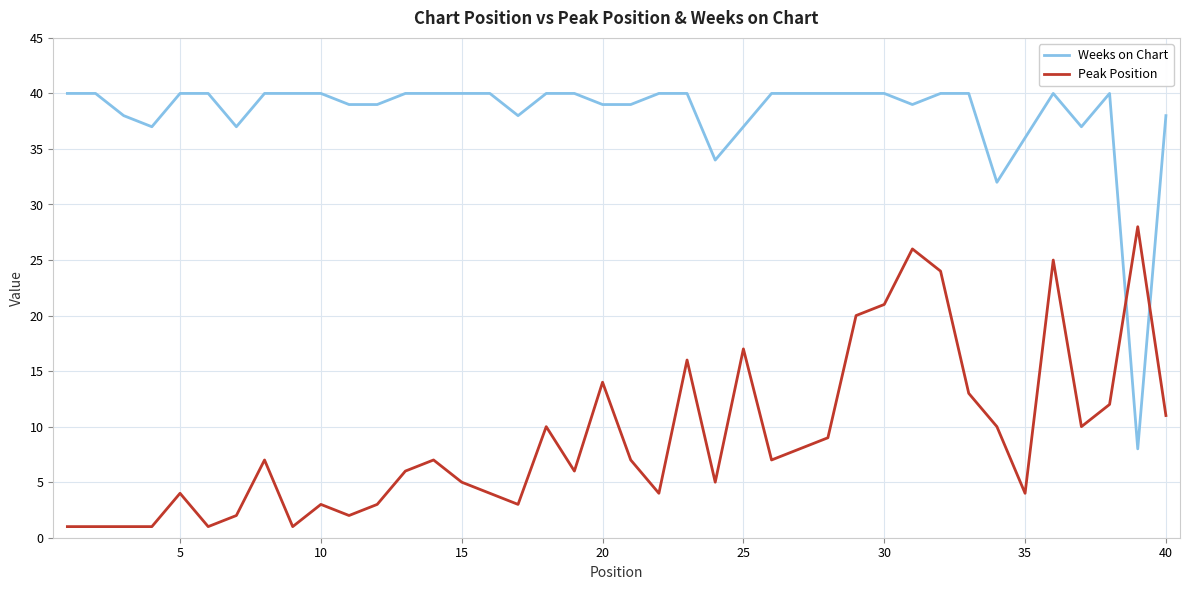

List the series in order of their peak value, highest first.

Weeks on Chart, Peak Position